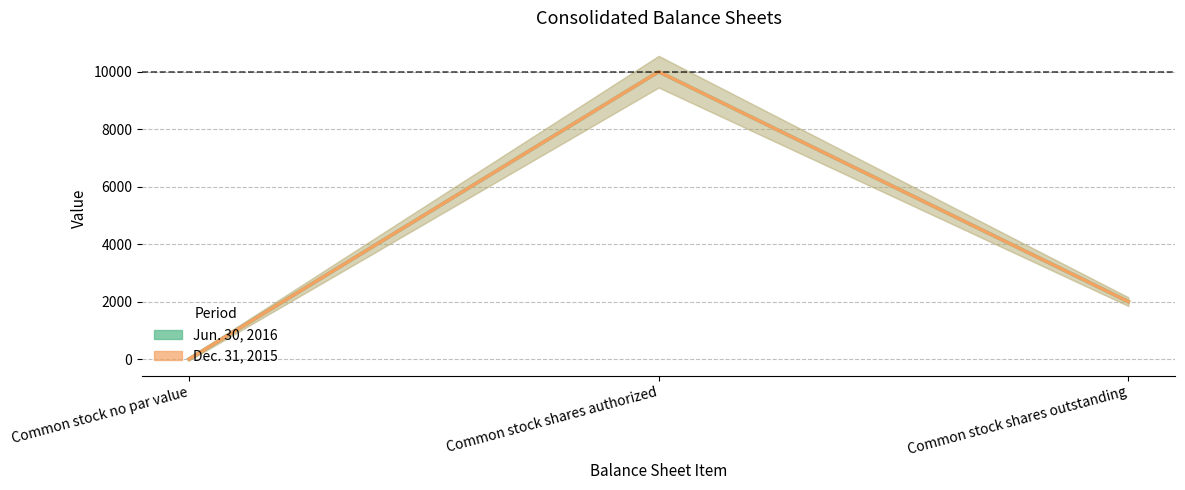

Reading left to right, extract all data points from this chart.

Jun. 30, 2016: 0	10000	2000
Dec. 31, 2015: 0	10000	2000